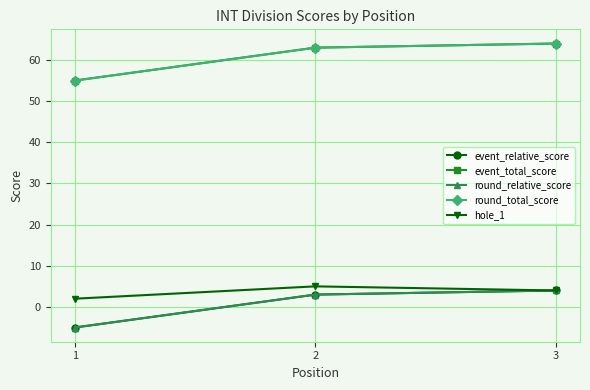

Does the chart have visible grid lines?

Yes